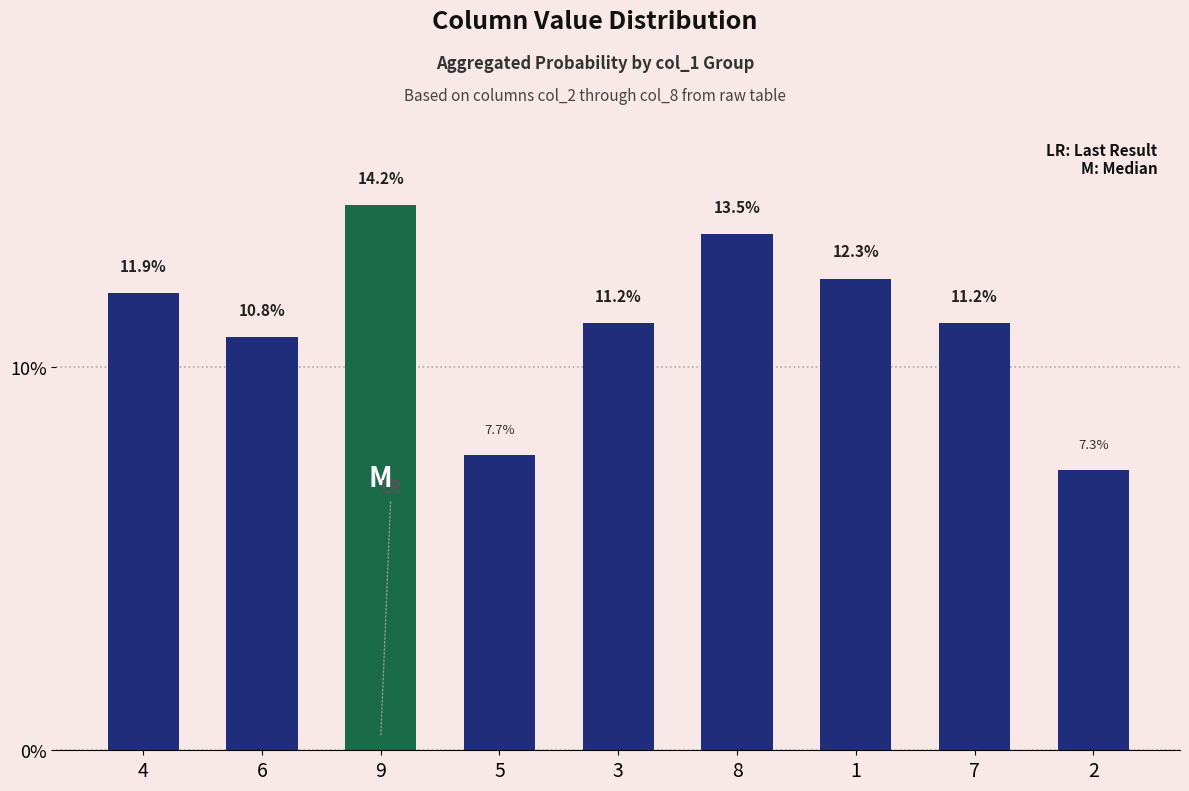

What is the minimum value shown in the chart?

7.3